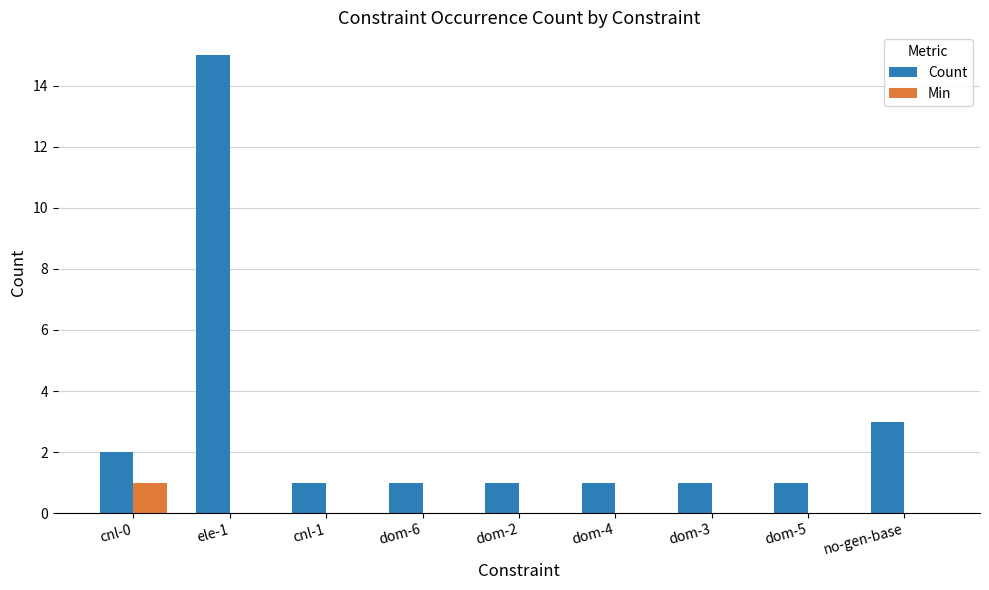

Which series changed the most between ele-1 and cnl-1?

Count